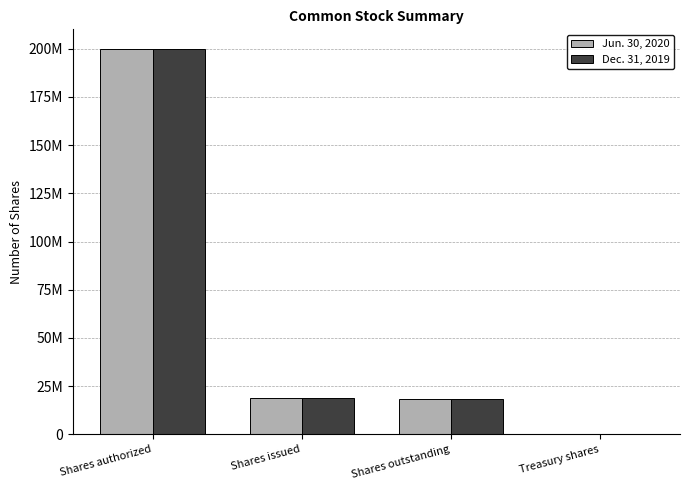

The value of Dec. 31, 2019 at Shares issued is 5623494. True or false?

False